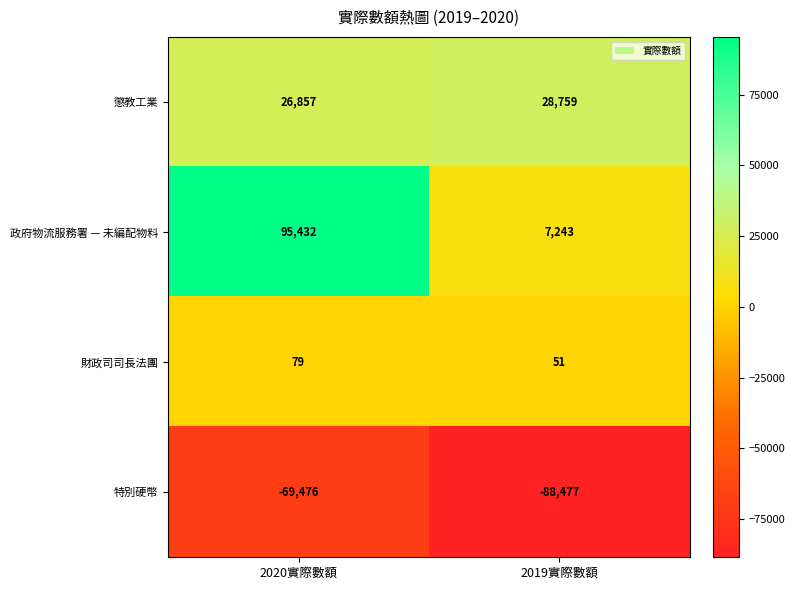

At 2019實際數額, list the series in order from largest to smallest.

懲教工業, 政府物流服務署 — 未編配物料, 財政司司長法團, 特別硬幣